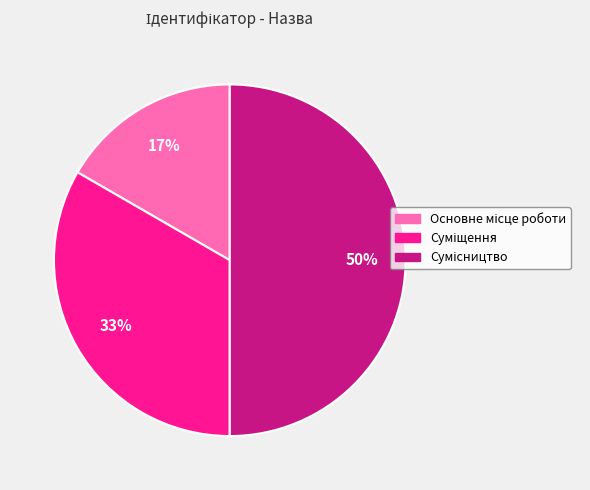

To the nearest percent, what is the average slice percentage?

33%